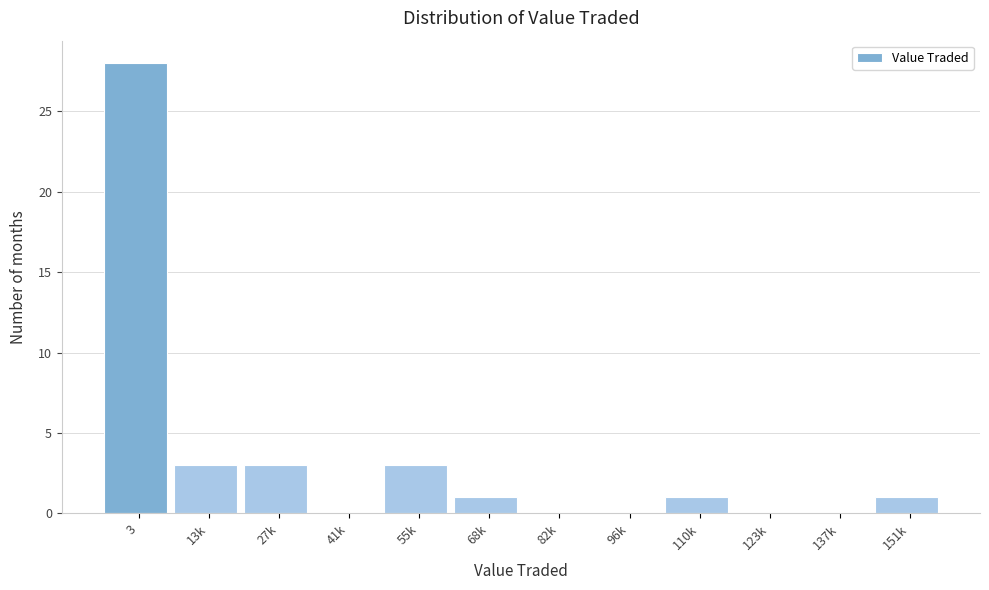

Reading left to right, what are all the values shown in this chart?

3=28	13k=3	27k=3	41k=0	55k=3	68k=1	82k=0	96k=0	110k=1	123k=0	137k=0	151k=1